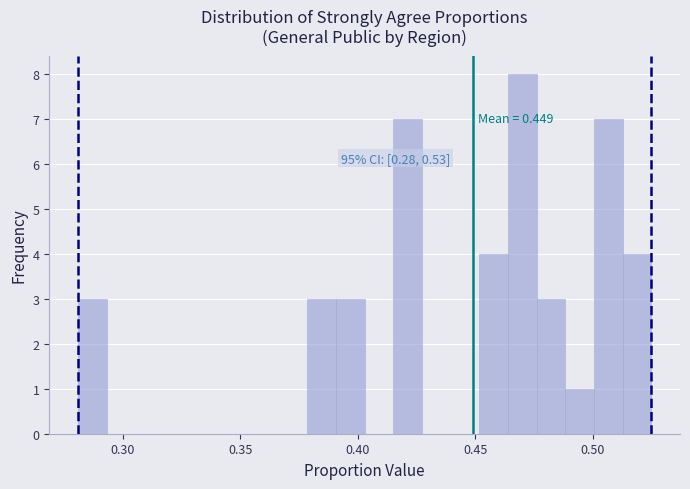

Read against the x-axis, roughly where is the centre of the tallest bar?

0.470